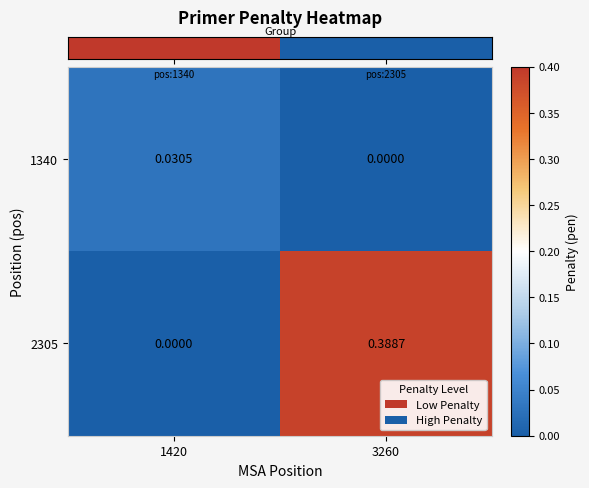

Is the value of 2305 at 3260 greater than the value of 1340 at 1420?

Yes